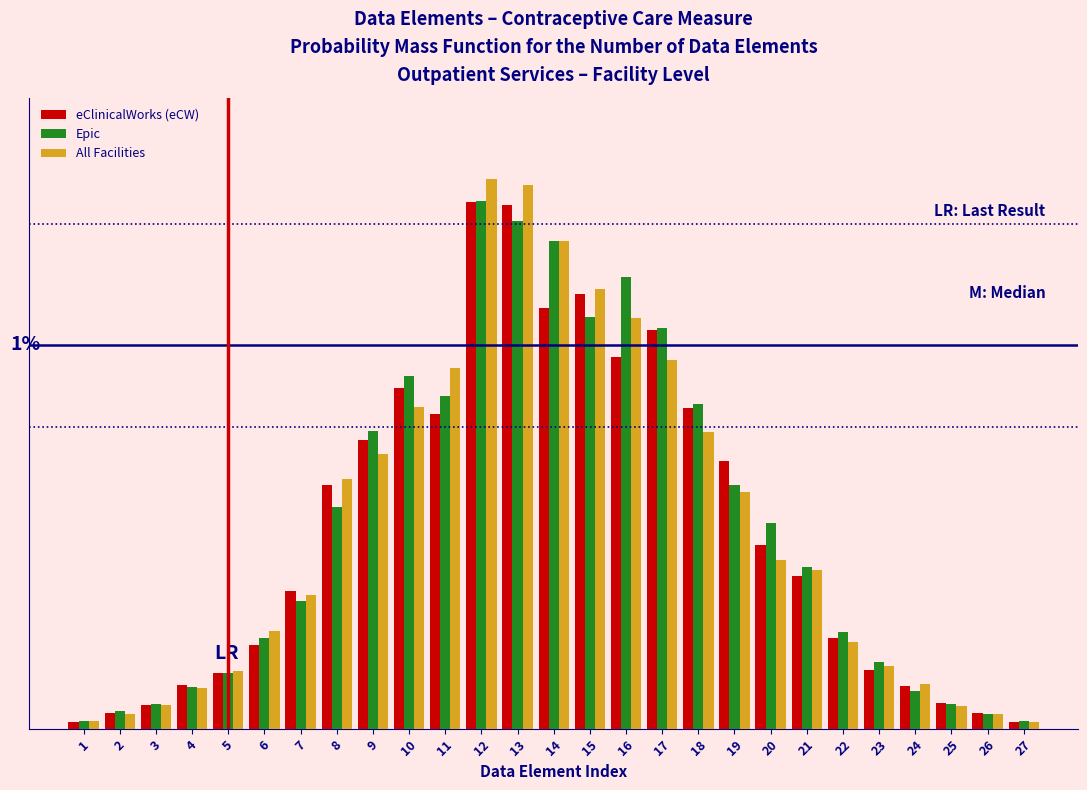

Are the bars grouped side by side (vs. stacked)?

Yes